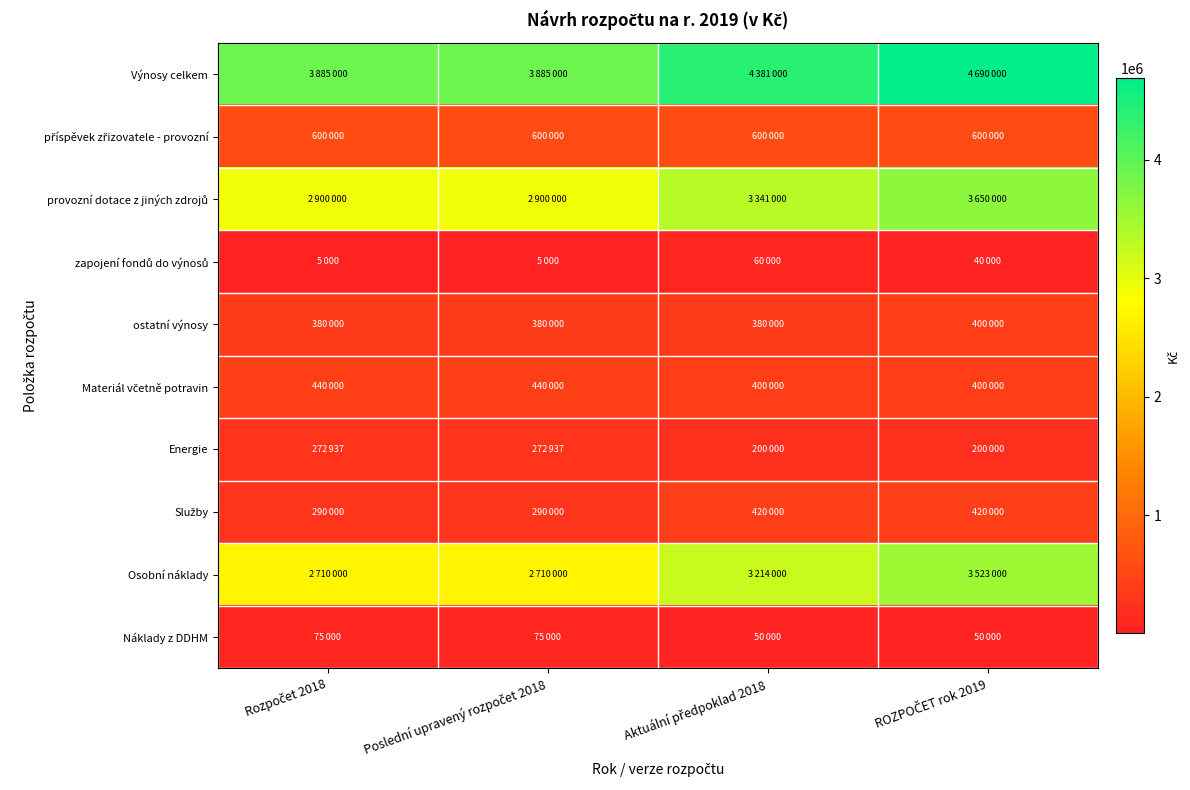

At which category is the sum across all series the highest?

ROZPOČET rok 2019